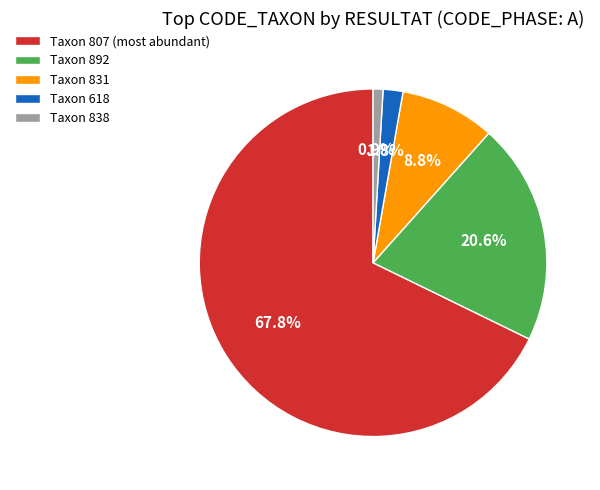

Count the number of slices in the pie.

5